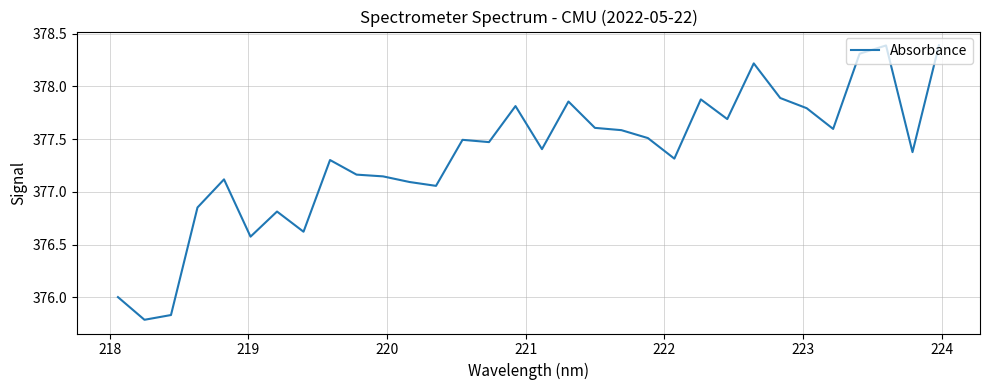

What is the greatest value displayed?

378.4